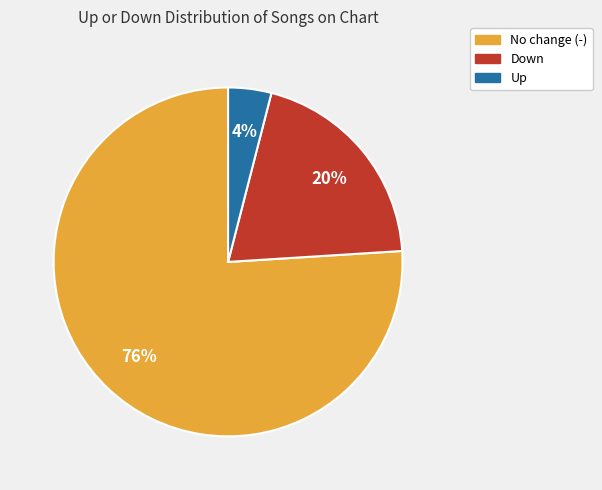

What percentage is the No change (-) slice, to the nearest percent?

76%